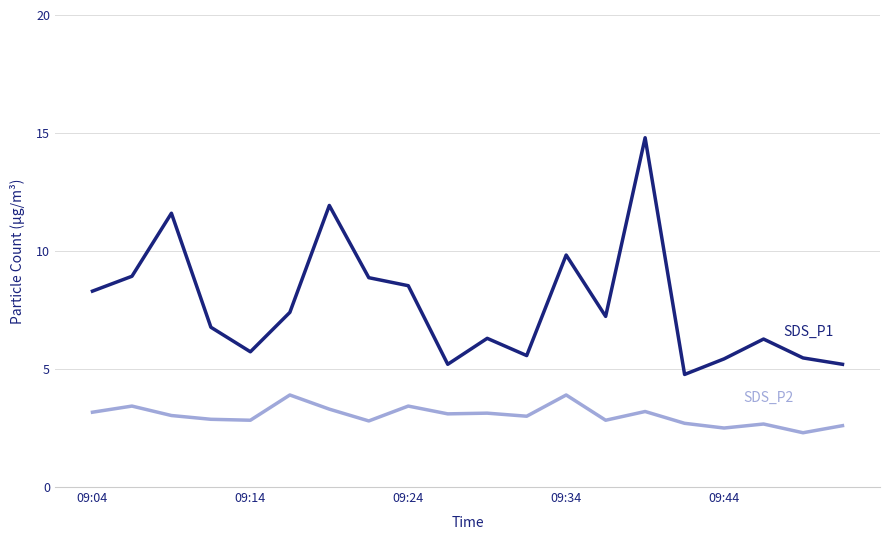

What is the smallest value displayed?

2.3